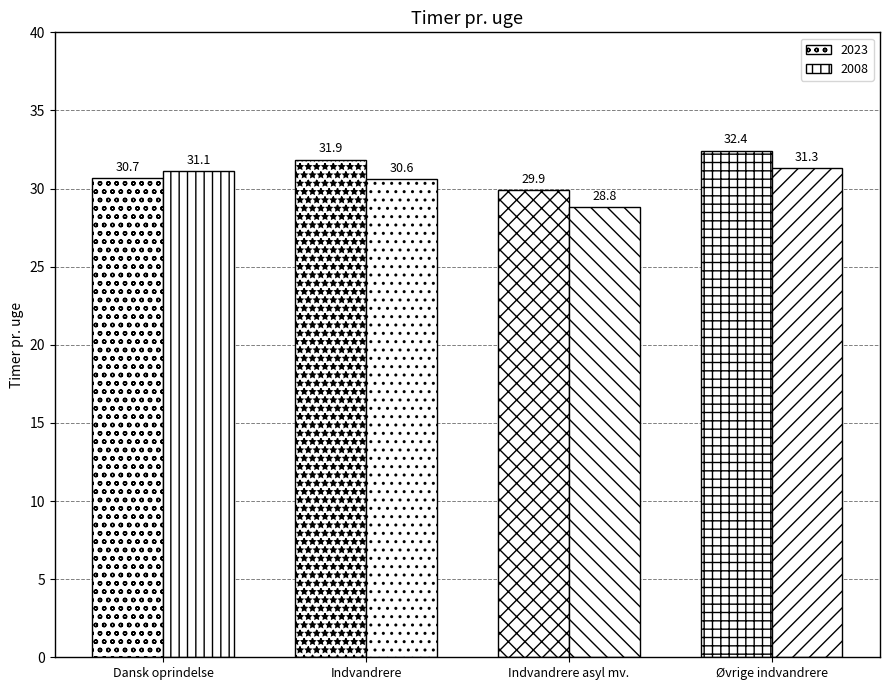

Are the bars horizontal?

No